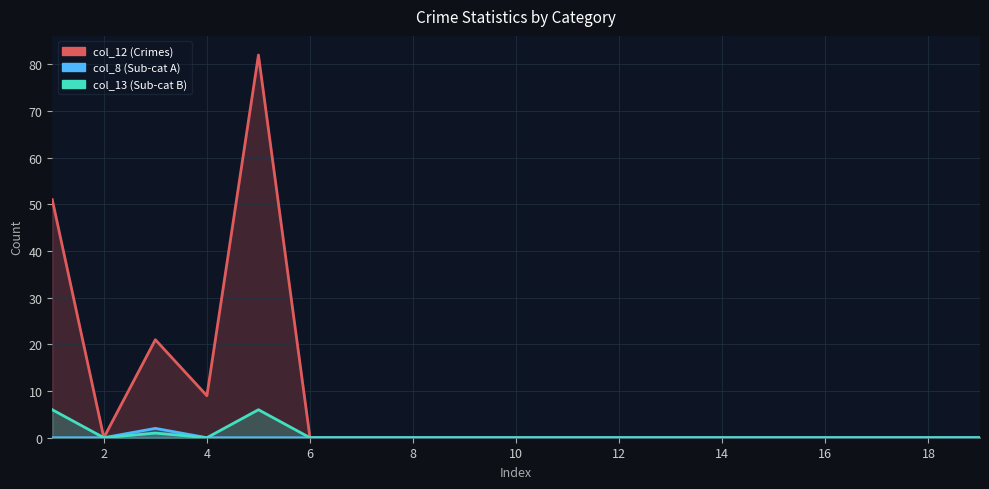

How many categories are shown in the chart?

19